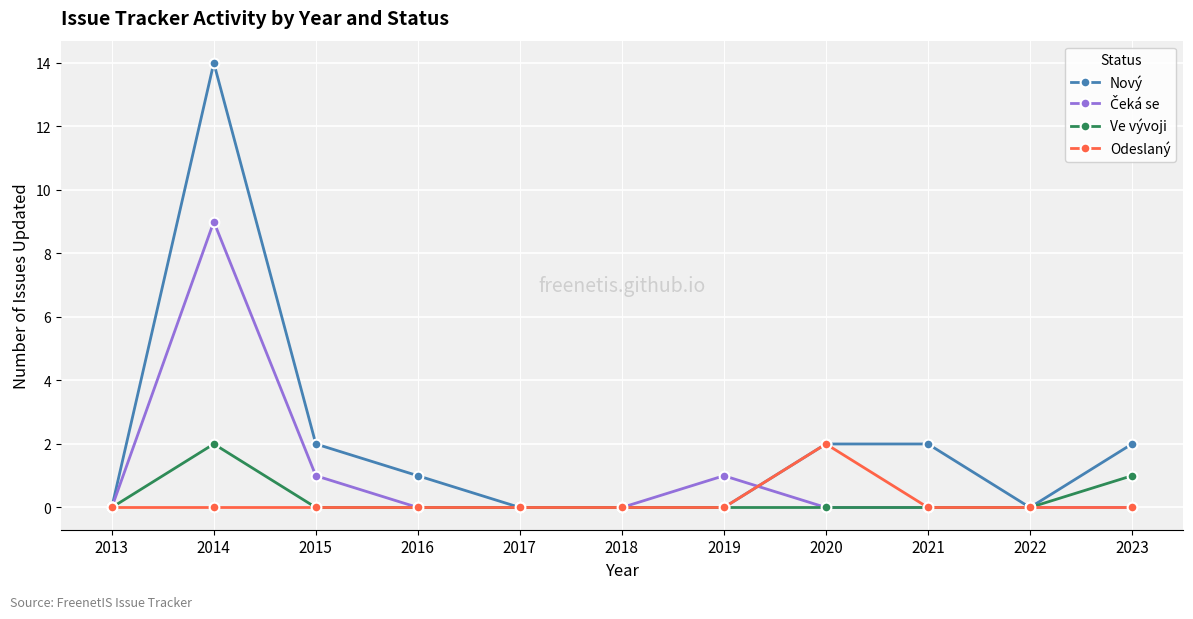

What is the spread (max minus min) of values at 2014?

14